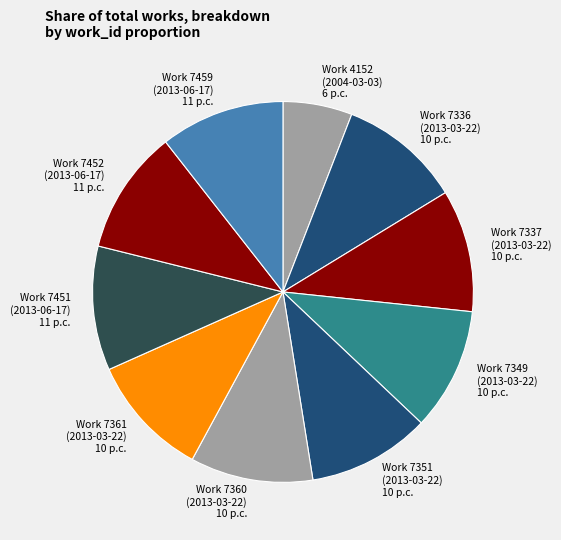

True or false: Work 7452 (2013-06-17) accounts for 11% of the total.

True